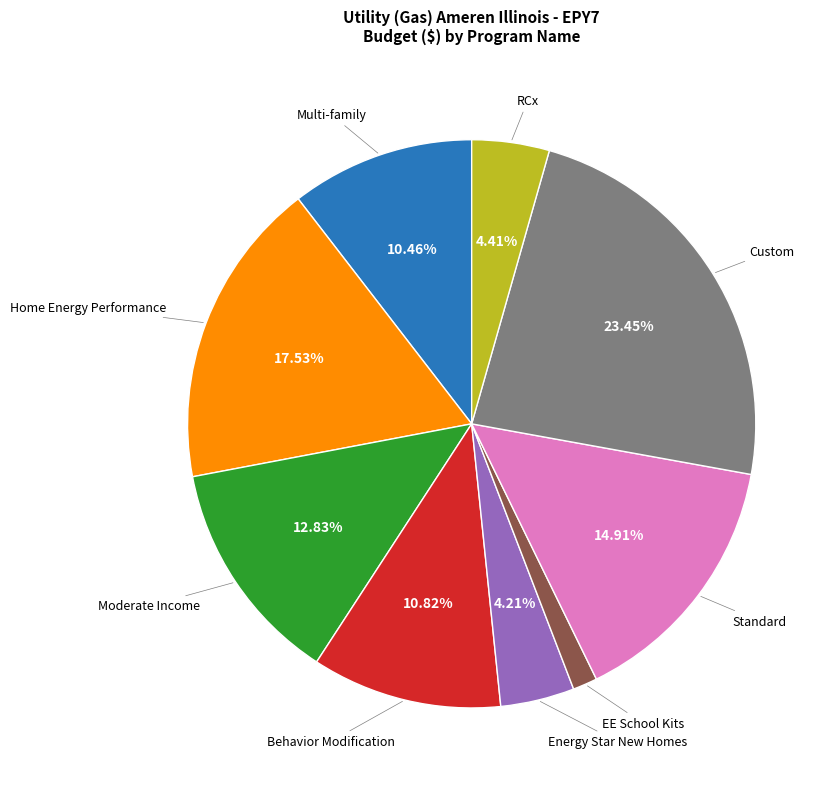

What is the total percentage of Standard and Custom?

38.4%